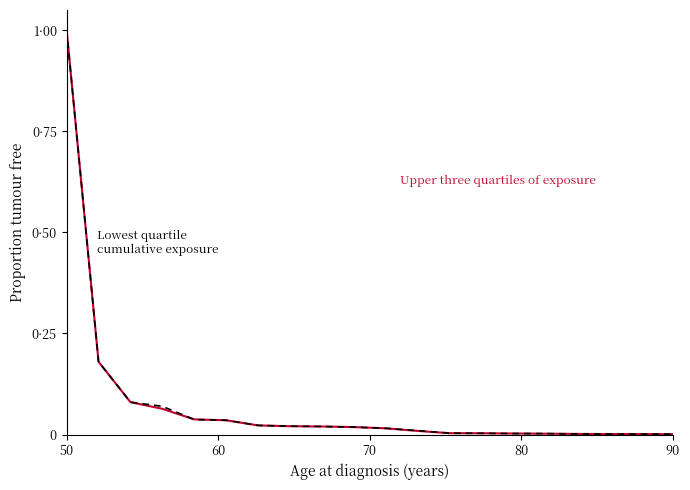

Does the chart have visible grid lines?

No